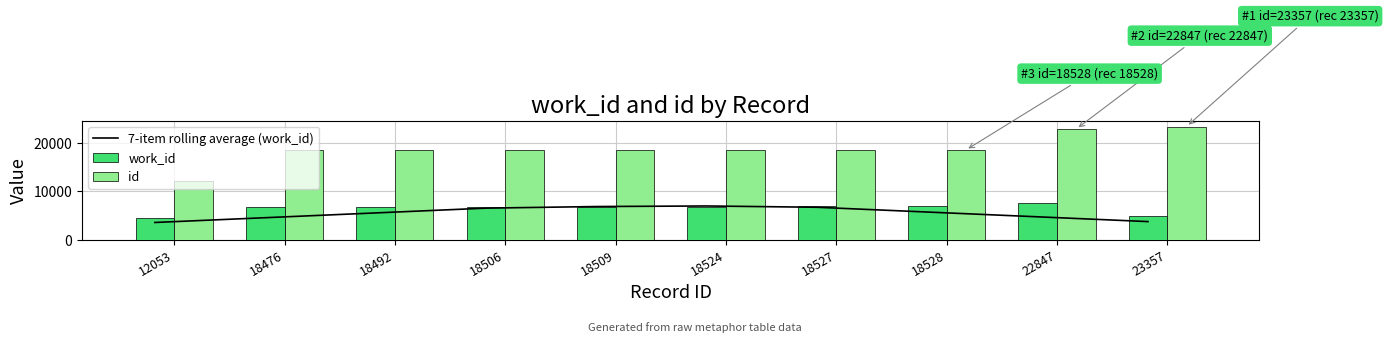

How many categories are shown in the chart?

10